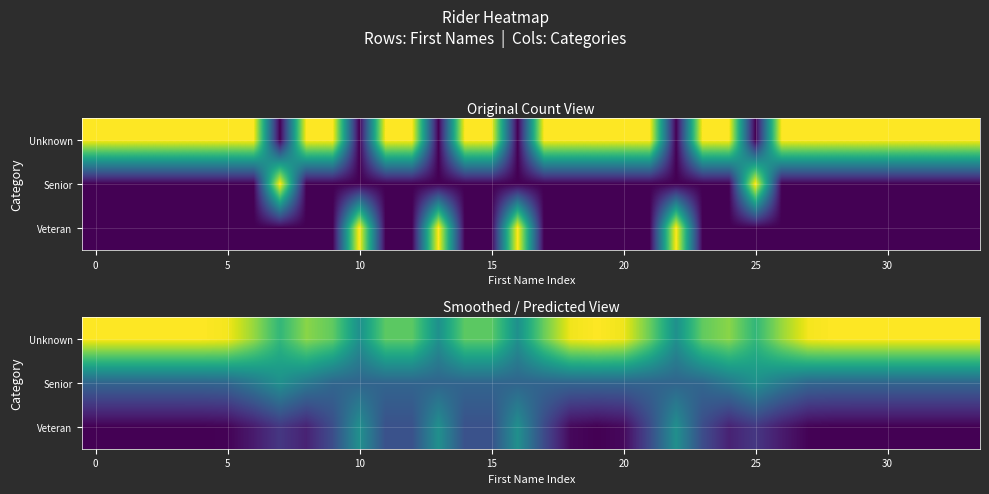

Which series has the largest total across all categories?

Unknown